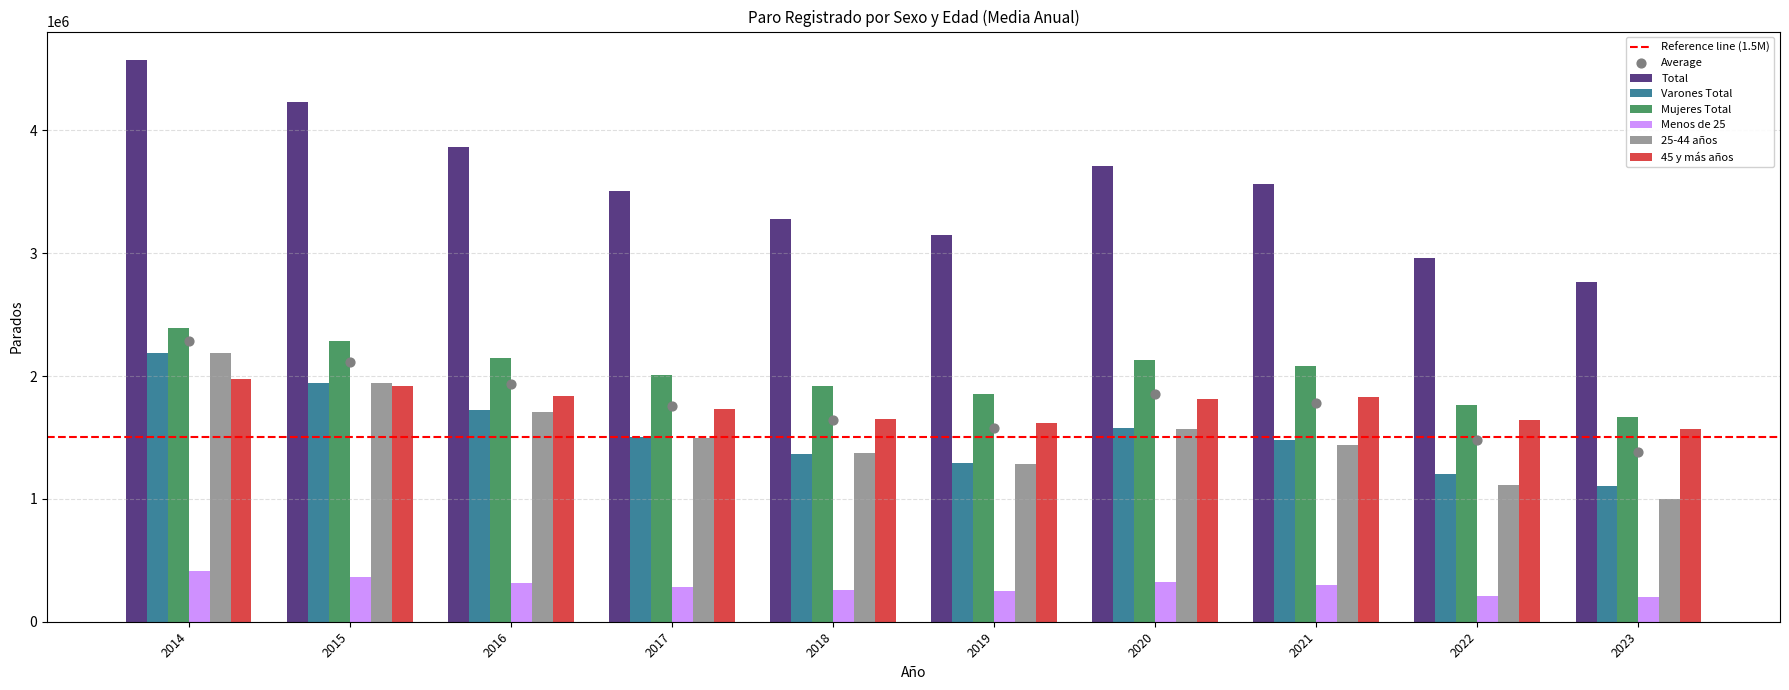

What are all the series names shown in the legend?

Total, Varones Total, Mujeres Total, Menos de 25, 25-44 años, 45 y más años